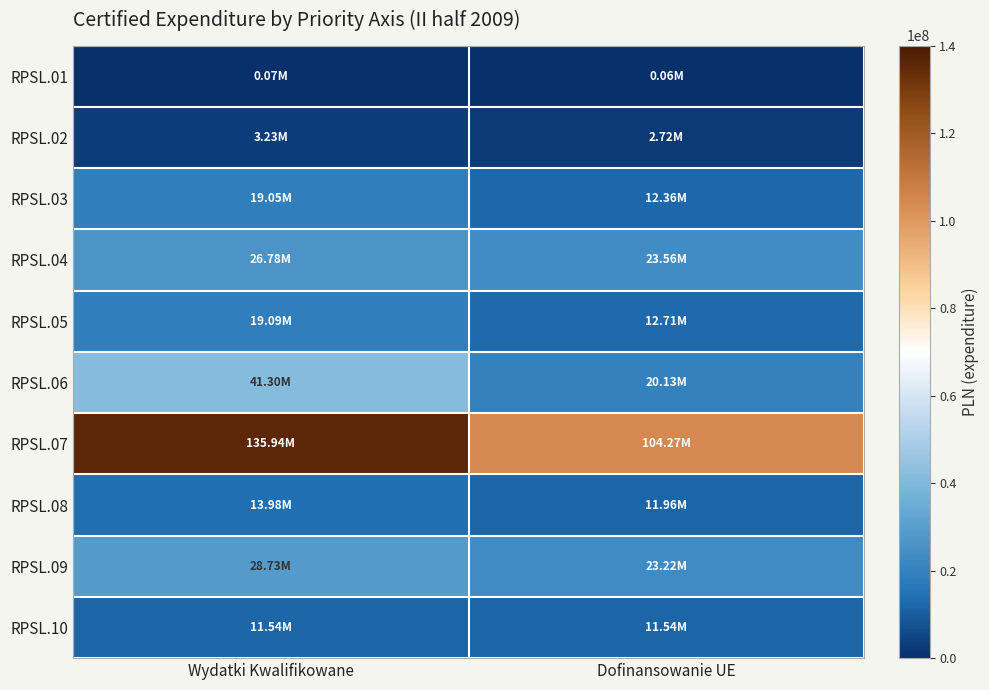

At which category does the chart reach its minimum across all series?

Dofinansowanie UE